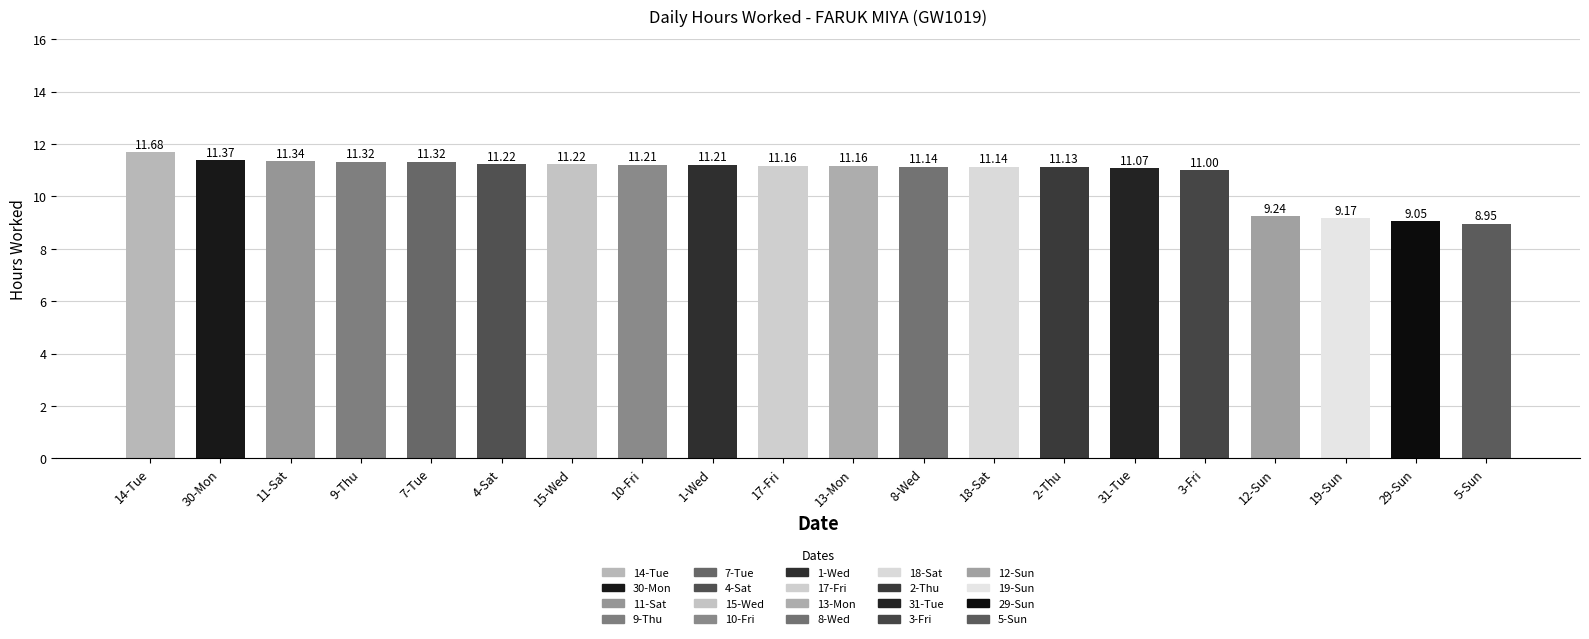

The value at 1-Wed is 6.0. True or false?

False